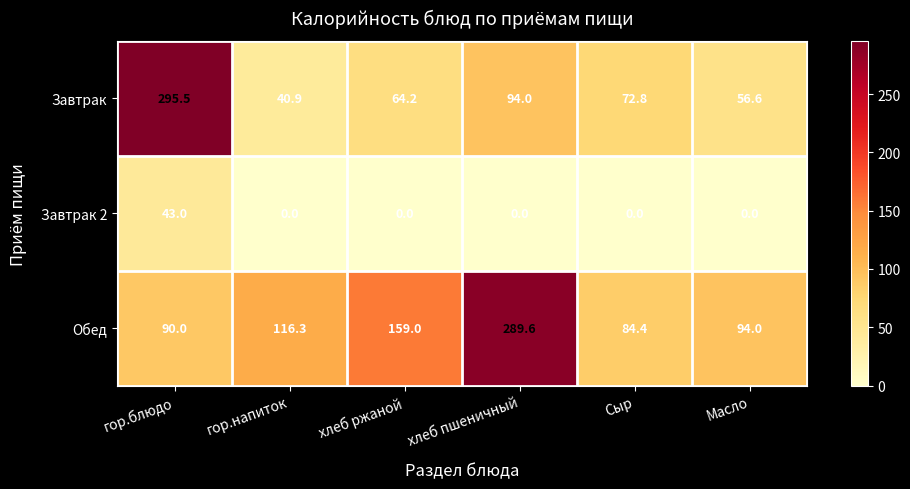

Reading right to left, extract all data points from this chart.

Завтрак: Масло=56.6	Сыр=72.8	хлеб пшеничный=94.0	хлеб ржаной=64.2	гор.напиток=40.9	гор.блюдо=295.5
Завтрак 2: Масло=0.0	Сыр=0.0	хлеб пшеничный=0.0	хлеб ржаной=0.0	гор.напиток=0.0	гор.блюдо=43.0
Обед: Масло=94.0	Сыр=84.4	хлеб пшеничный=289.6	хлеб ржаной=159.0	гор.напиток=116.3	гор.блюдо=90.0